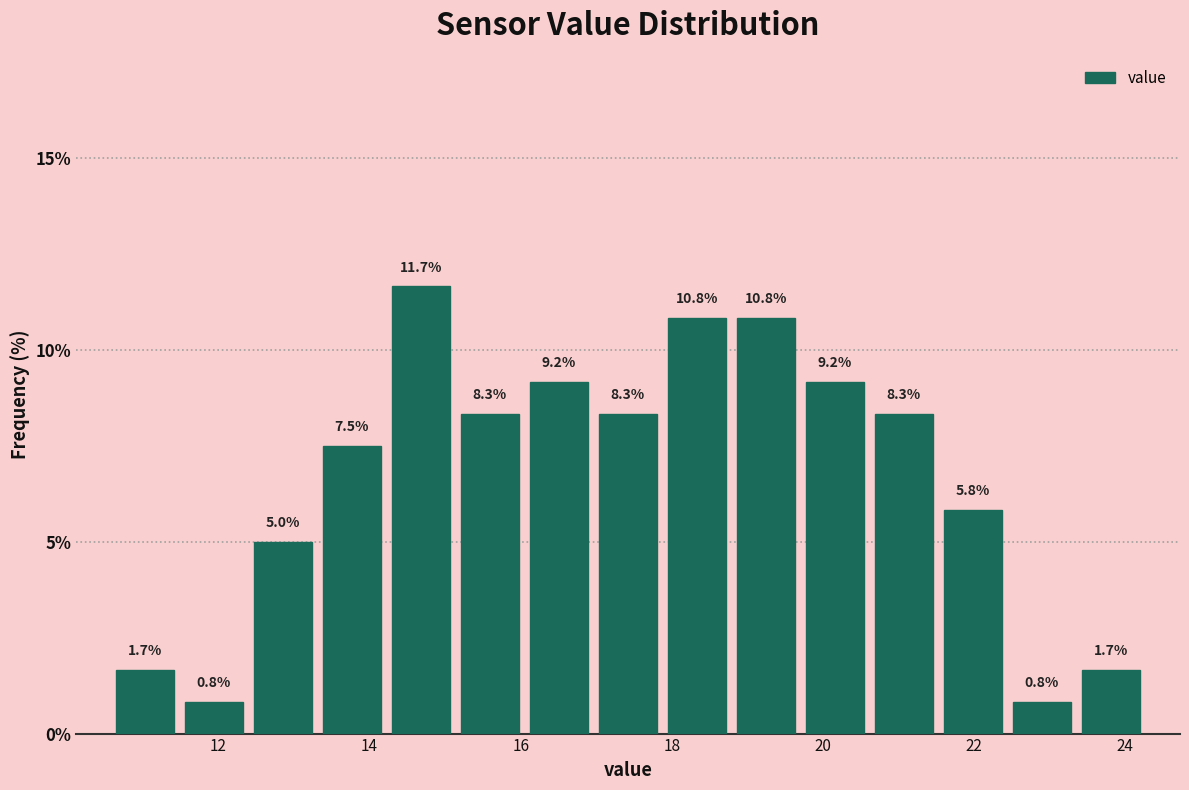

How tall is the bar that spans 17.8 to 18.8 on the x-axis? The bar edges are not printed on the chart, so give them approximately, as read against the axis.

10.8